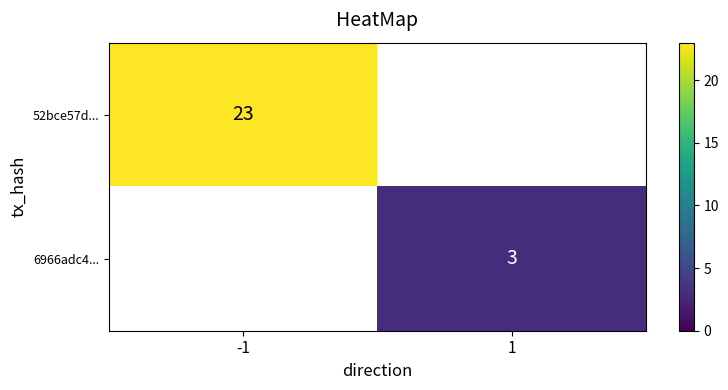

Is it true that 6966adc4... equals 3 at 1?

True